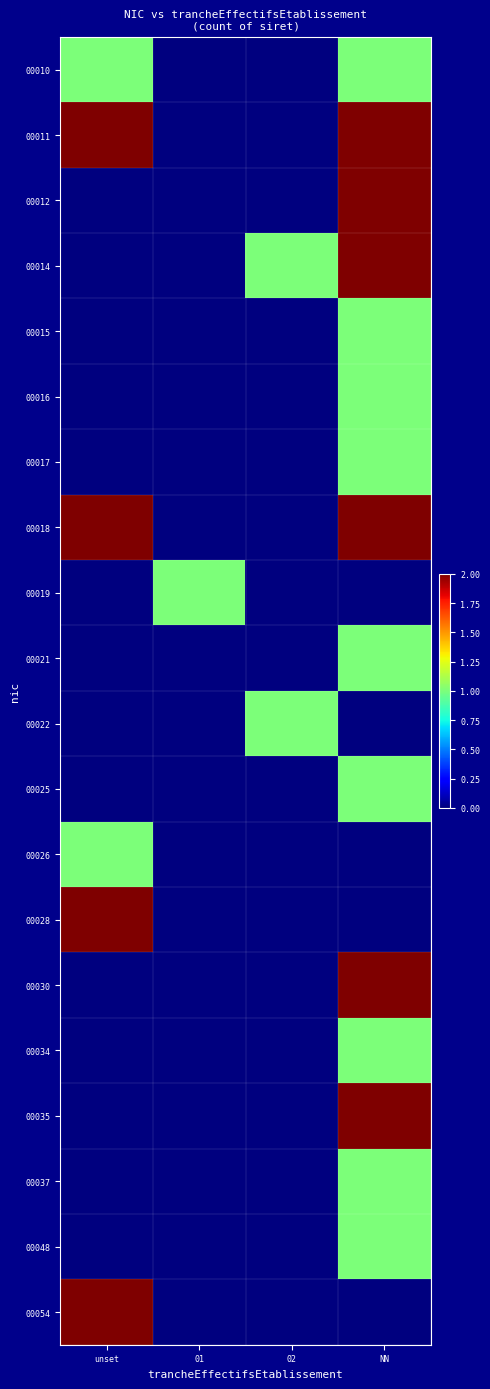

Reading left to right, list all the values displayed in this chart.

00010: unset=1	01=0	02=0	NN=1
00011: unset=2	01=0	02=0	NN=2
00012: unset=0	01=0	02=0	NN=2
00014: unset=0	01=0	02=1	NN=2
00015: unset=0	01=0	02=0	NN=1
00016: unset=0	01=0	02=0	NN=1
00017: unset=0	01=0	02=0	NN=1
00018: unset=2	01=0	02=0	NN=2
00019: unset=0	01=1	02=0	NN=0
00021: unset=0	01=0	02=0	NN=1
00022: unset=0	01=0	02=1	NN=0
00025: unset=0	01=0	02=0	NN=1
00026: unset=1	01=0	02=0	NN=0
00028: unset=2	01=0	02=0	NN=0
00030: unset=0	01=0	02=0	NN=2
00034: unset=0	01=0	02=0	NN=1
00035: unset=0	01=0	02=0	NN=2
00037: unset=0	01=0	02=0	NN=1
00048: unset=0	01=0	02=0	NN=1
00054: unset=2	01=0	02=0	NN=0